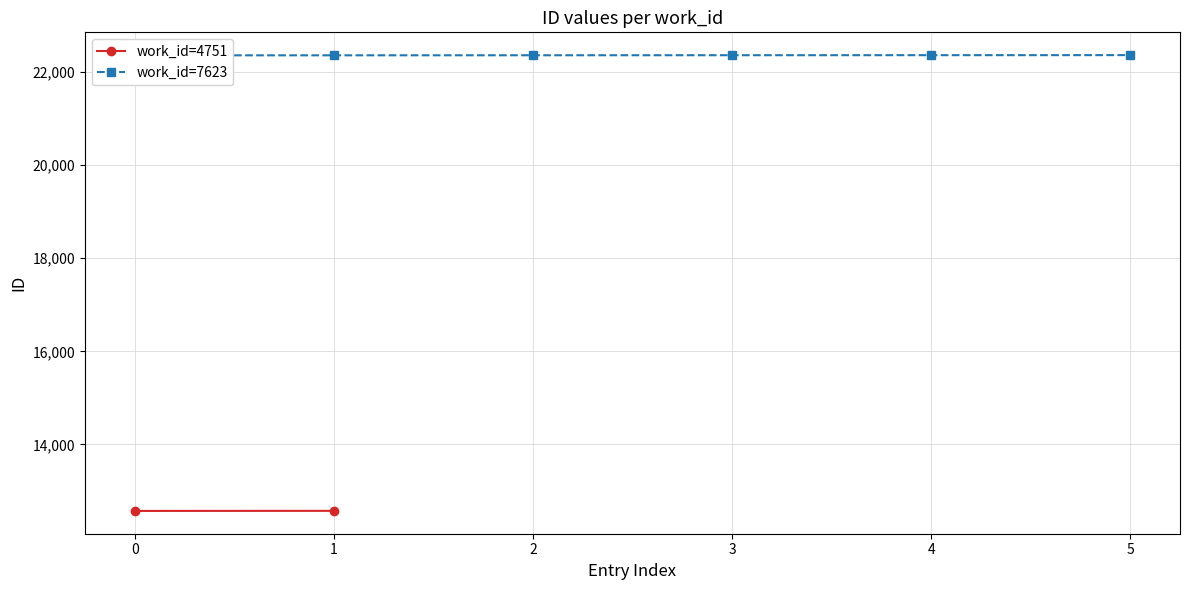

How many values are between 22357 and 22360?

4